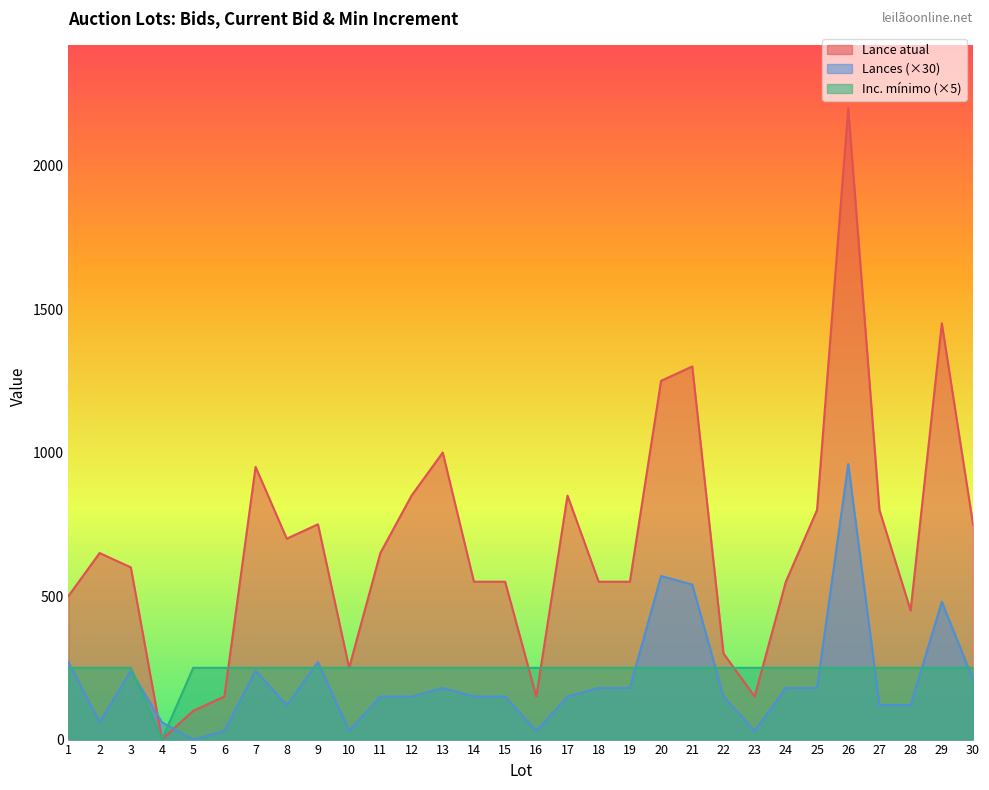

The Lance atual series shows 750.0 at 30. True or false?

True